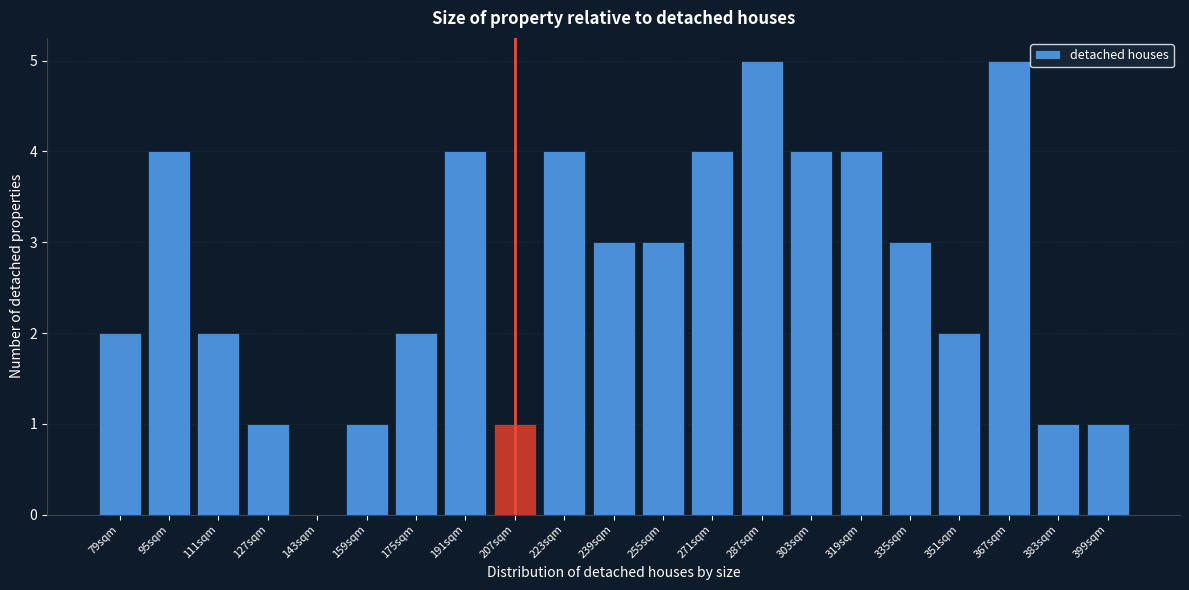

Reading right to left, extract all data points from this chart.

399sqm=1	383sqm=1	367sqm=5	351sqm=2	335sqm=3	319sqm=4	303sqm=4	287sqm=5	271sqm=4	255sqm=3	239sqm=3	223sqm=4	207sqm=1	191sqm=4	175sqm=2	159sqm=1	143sqm=0	127sqm=1	111sqm=2	95sqm=4	79sqm=2